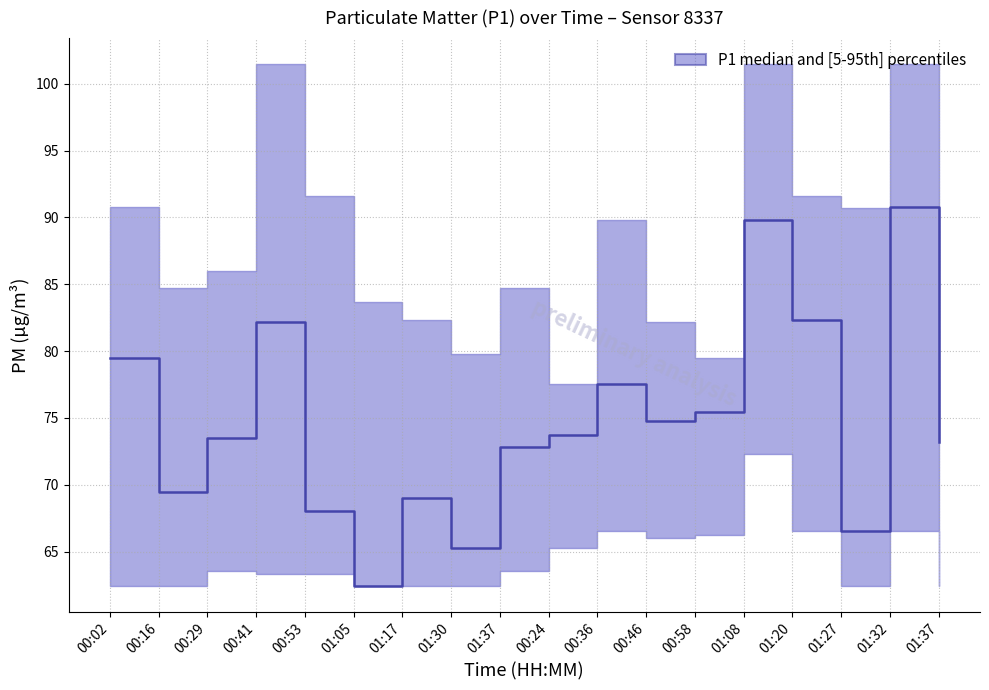

What is the lowest value of the P1_lower series?

62.4